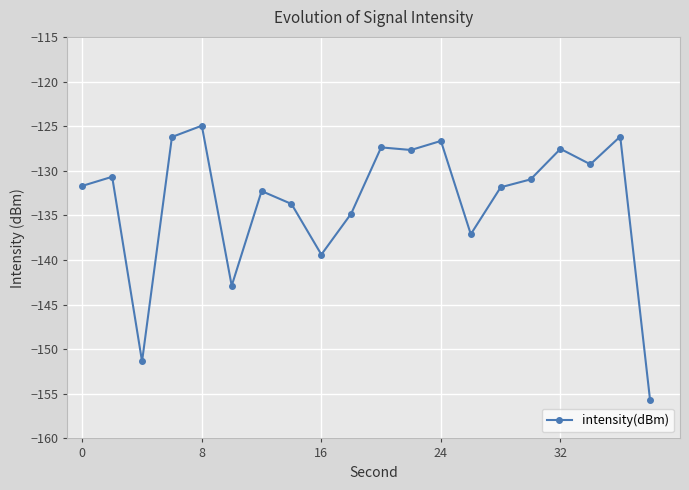

Is this an area chart (filled region under the line)?

No